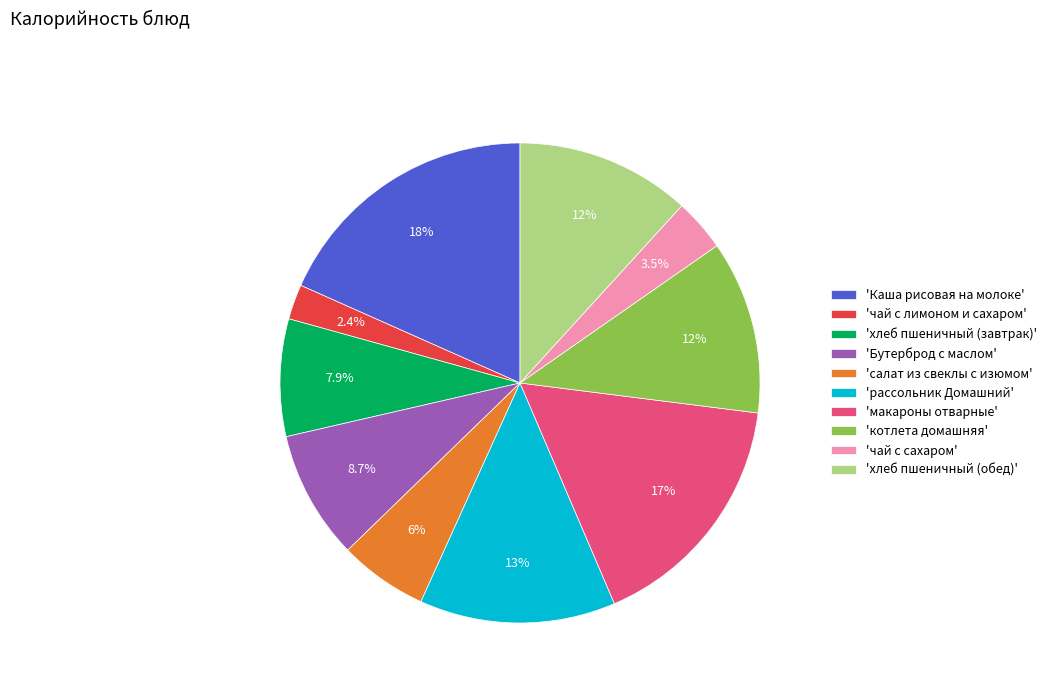

Is there a majority slice in this chart?

No